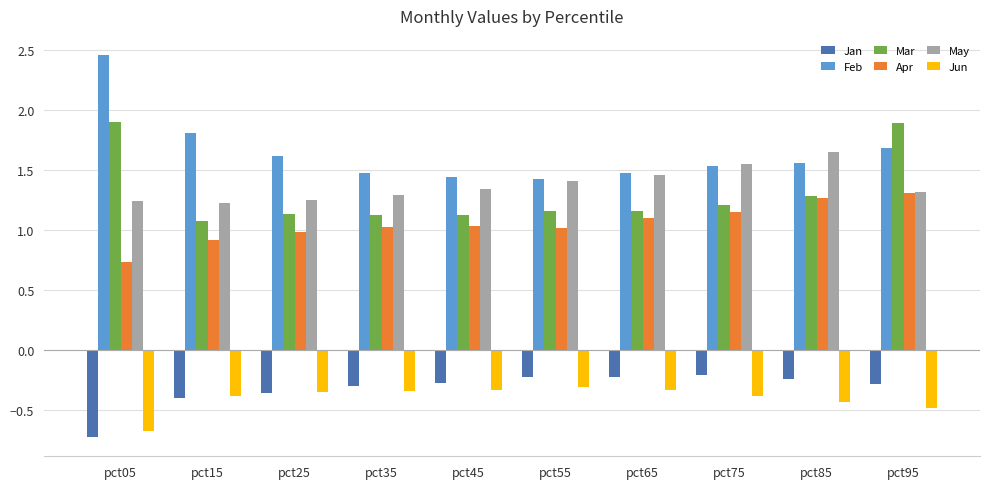

What is the approximate value of Jan at pct05?

-0.7